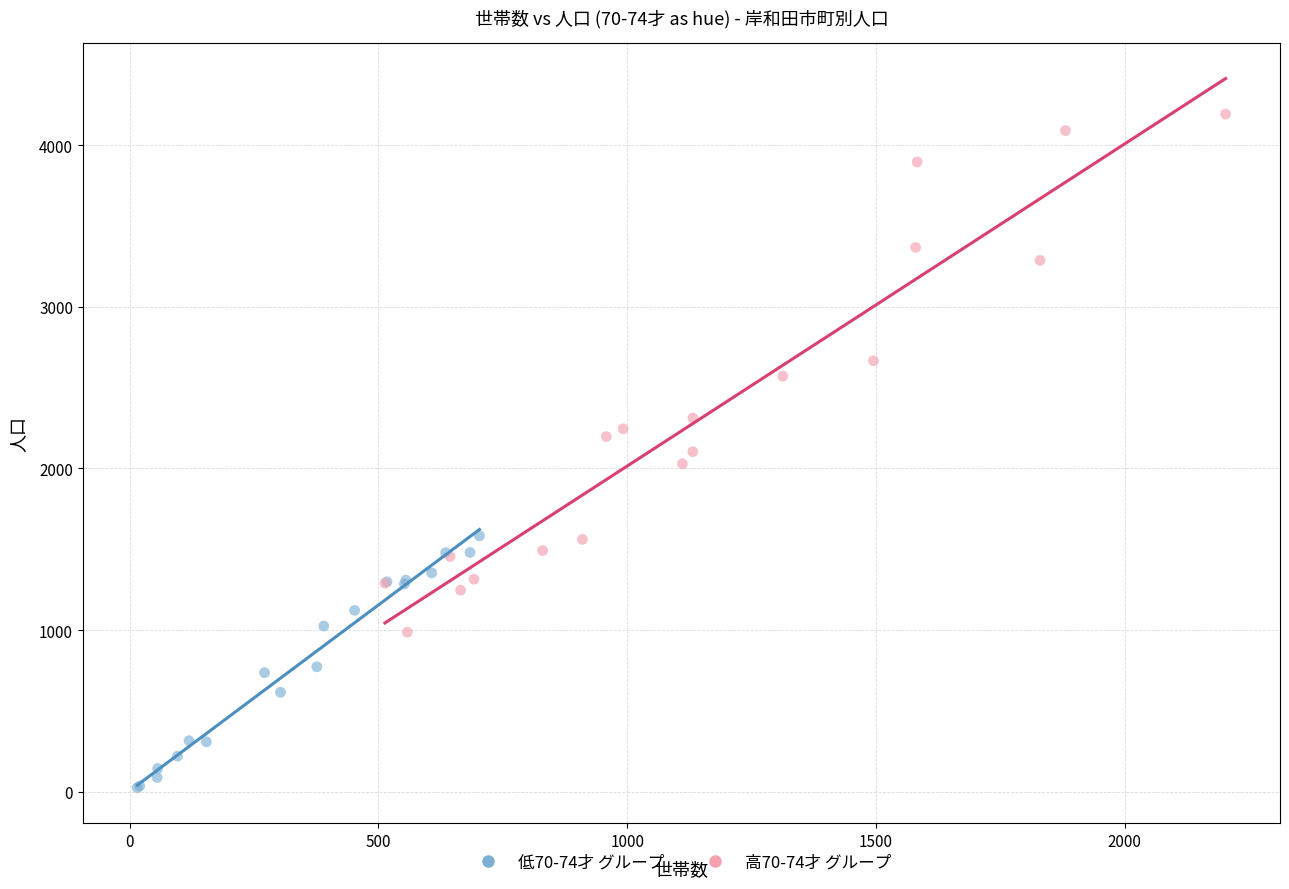

What are all the series names shown in the legend?

低70-74才 グループ, 高70-74才 グループ